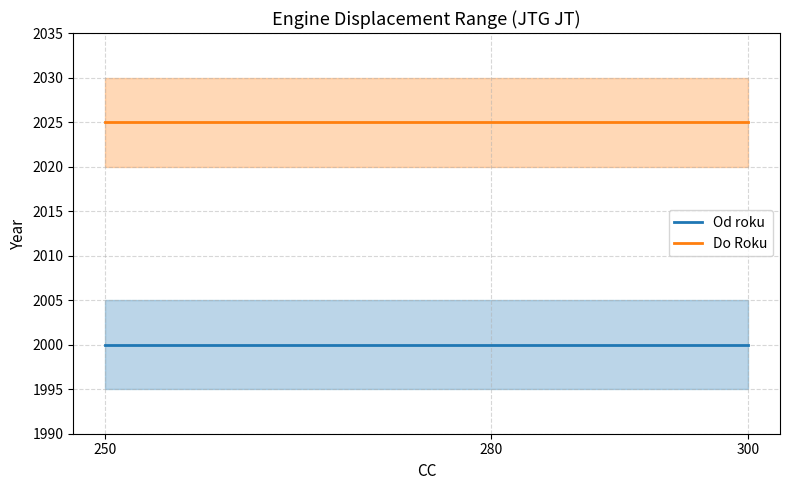

The value of Od roku at 250 is 2000. True or false?

True